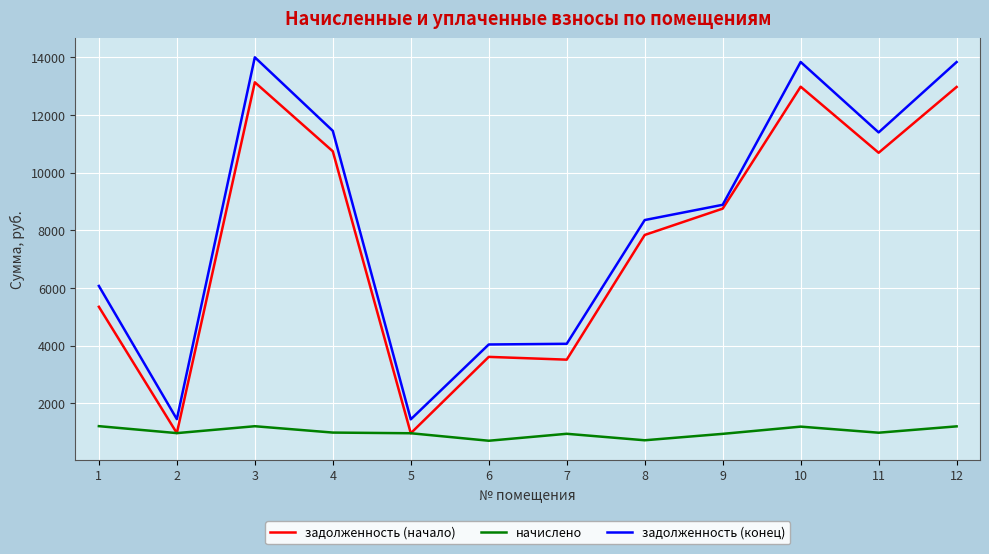

Between 5 and 10, which series saw the biggest shift?

задолженность (конец)